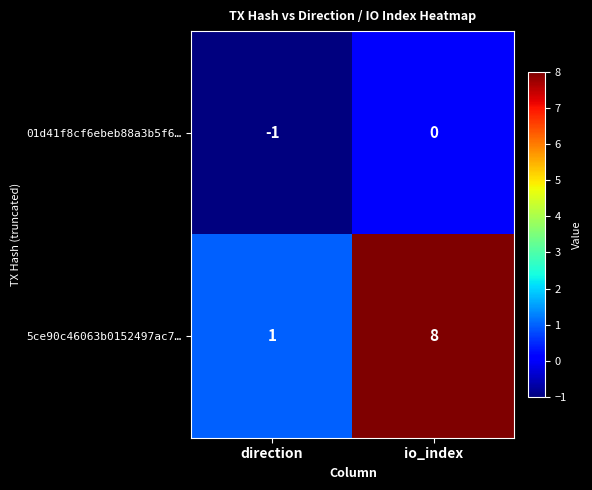

The value of 5ce90c46063b0152497ac7… at direction is 1. True or false?

True